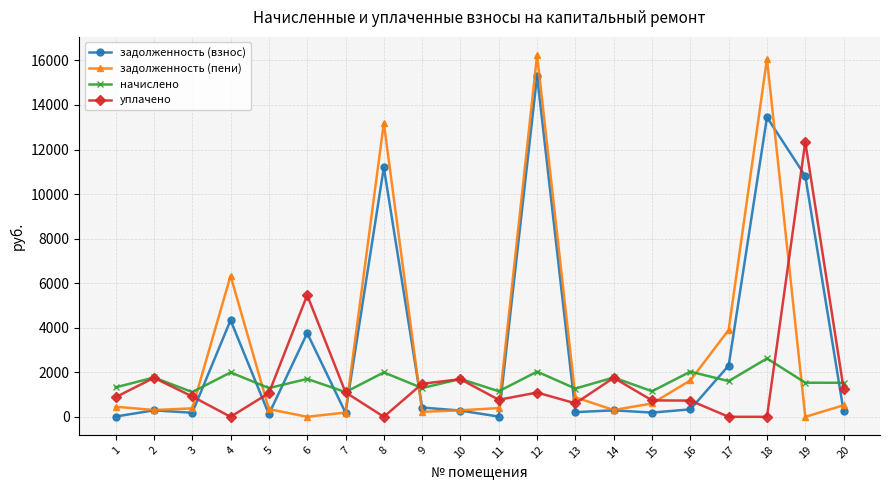

Does the chart have visible grid lines?

Yes